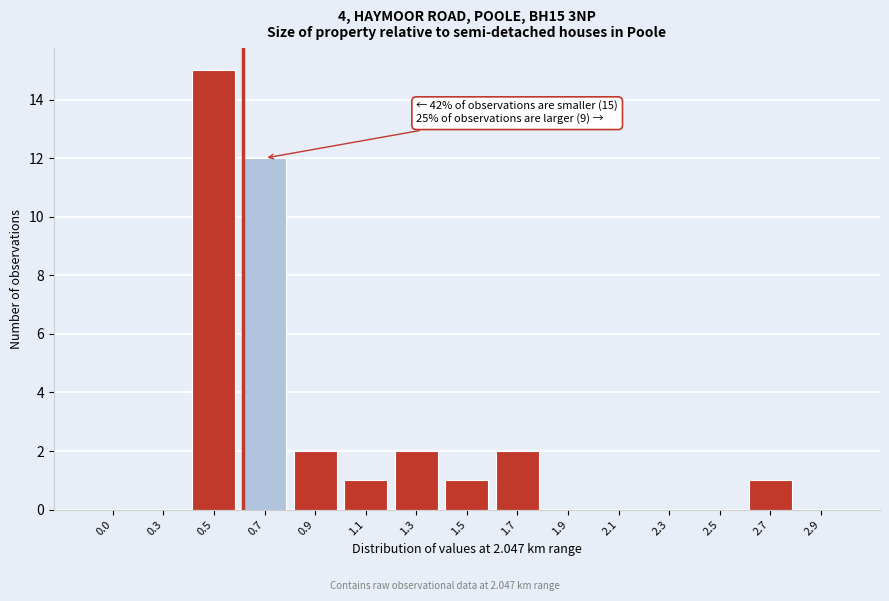

Reading left to right, extract all data points from this chart.

0.0=0	0.3=0	0.5=15	0.7=12	0.9=2	1.1=1	1.3=2	1.5=1	1.7=2	1.9=0	2.1=0	2.3=0	2.5=0	2.7=1	2.9=0